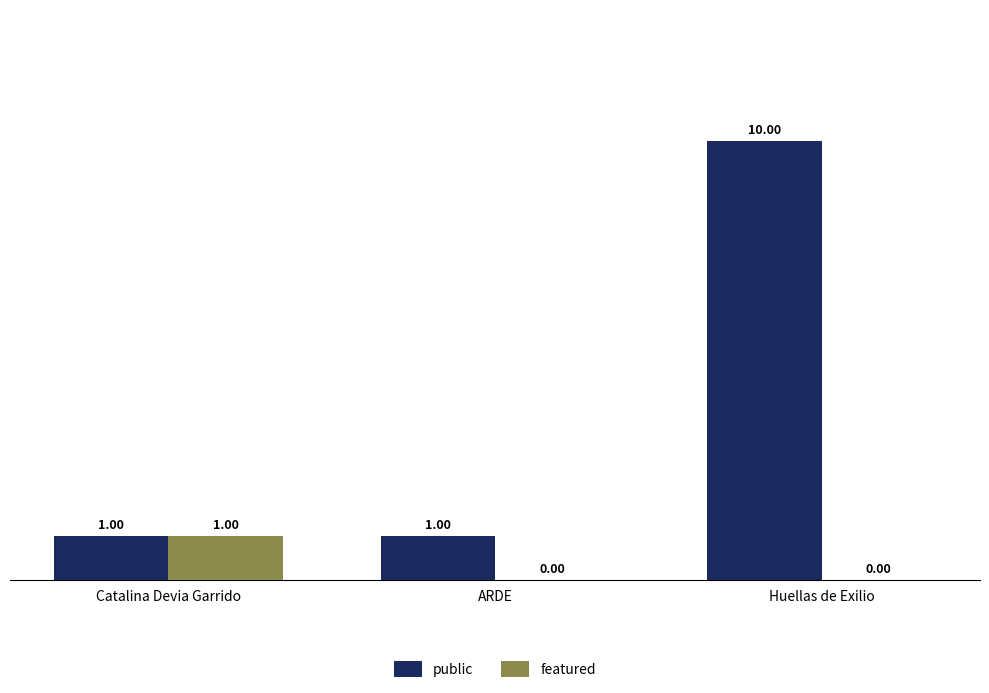

What is the average value of the public series?

4